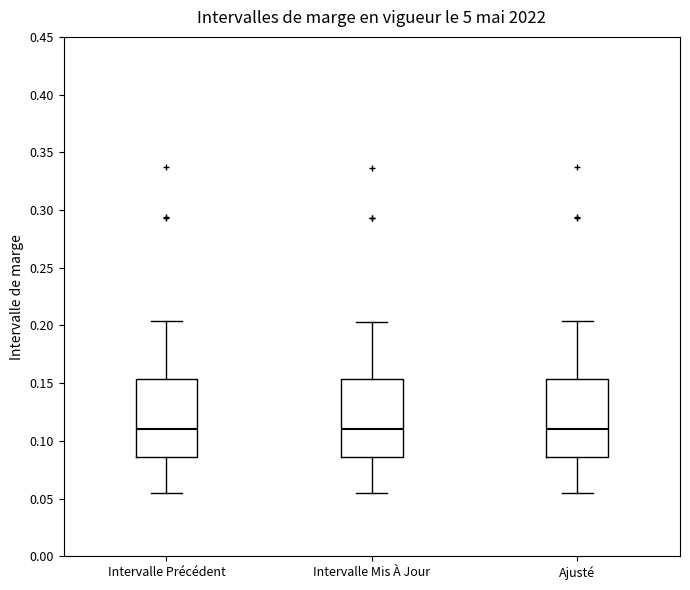

Reading left to right, read every box against the y-axis: the position of its median line, the range the box covers, and the ends of its whiskers. The values are not printed on the chart, so give them approximately, as read against the axis.

Intervalle Précédent: median 0.110, box 0.085 to 0.155, whiskers 0.055 to 0.205
Intervalle Mis À Jour: median 0.110, box 0.085 to 0.155, whiskers 0.055 to 0.205
Ajusté: median 0.110, box 0.085 to 0.155, whiskers 0.055 to 0.205